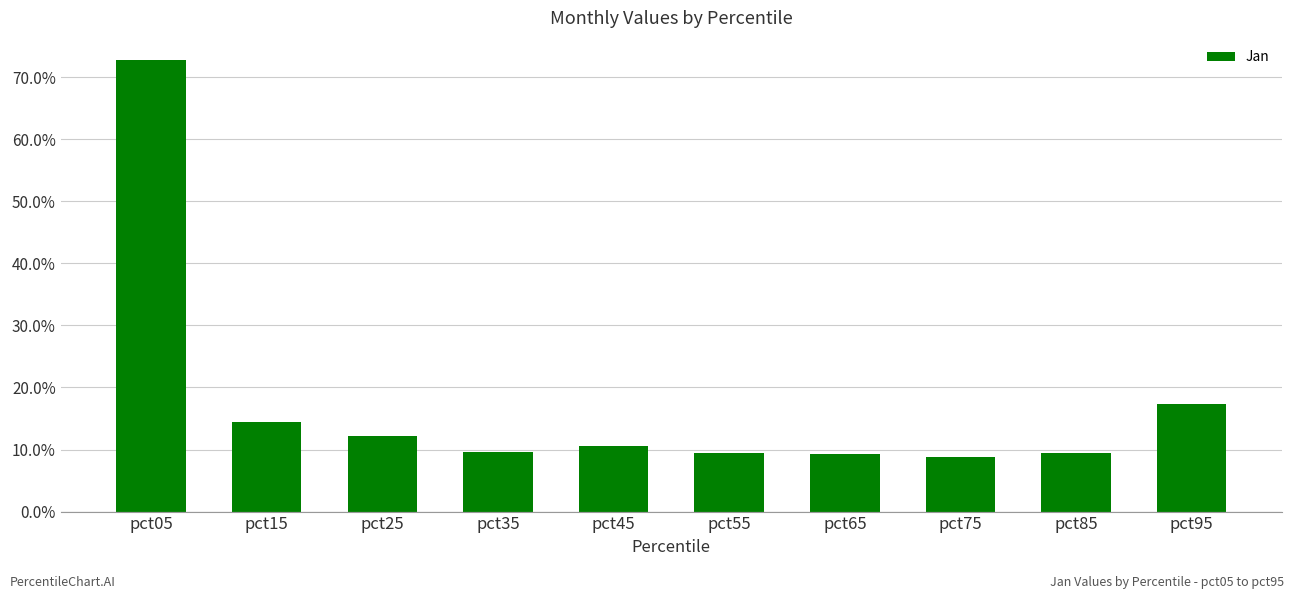

Where is the data nearest to the value 0?

pct75